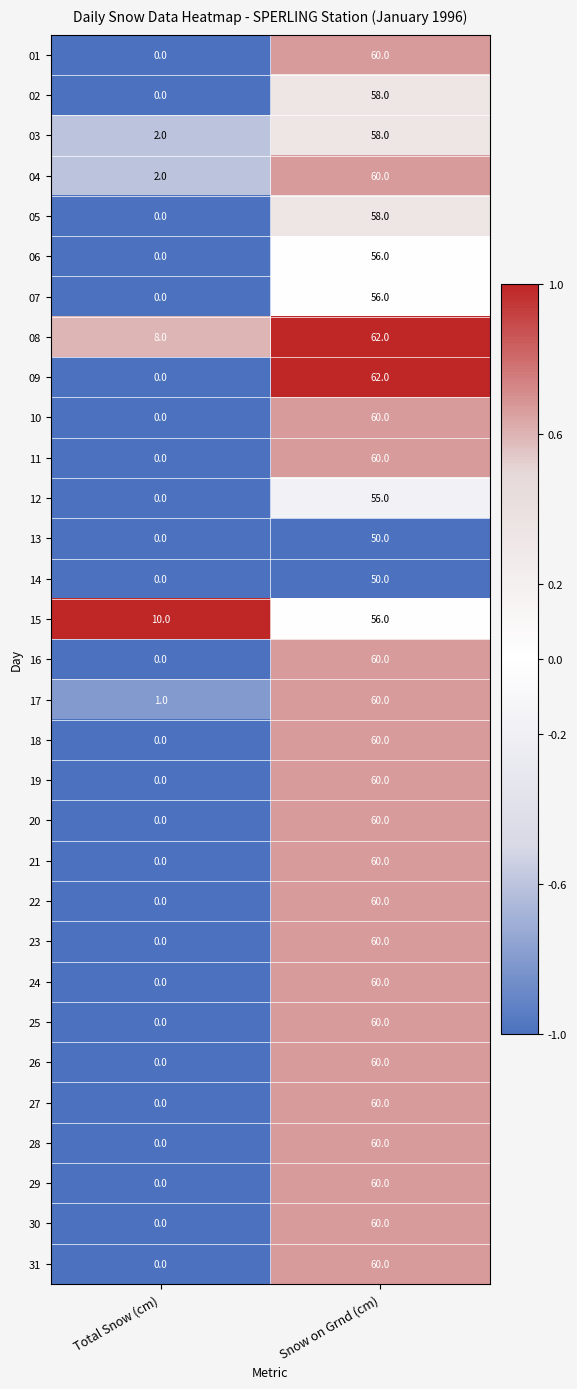

At which label does 12 reach its peak?

Snow on Grnd (cm)